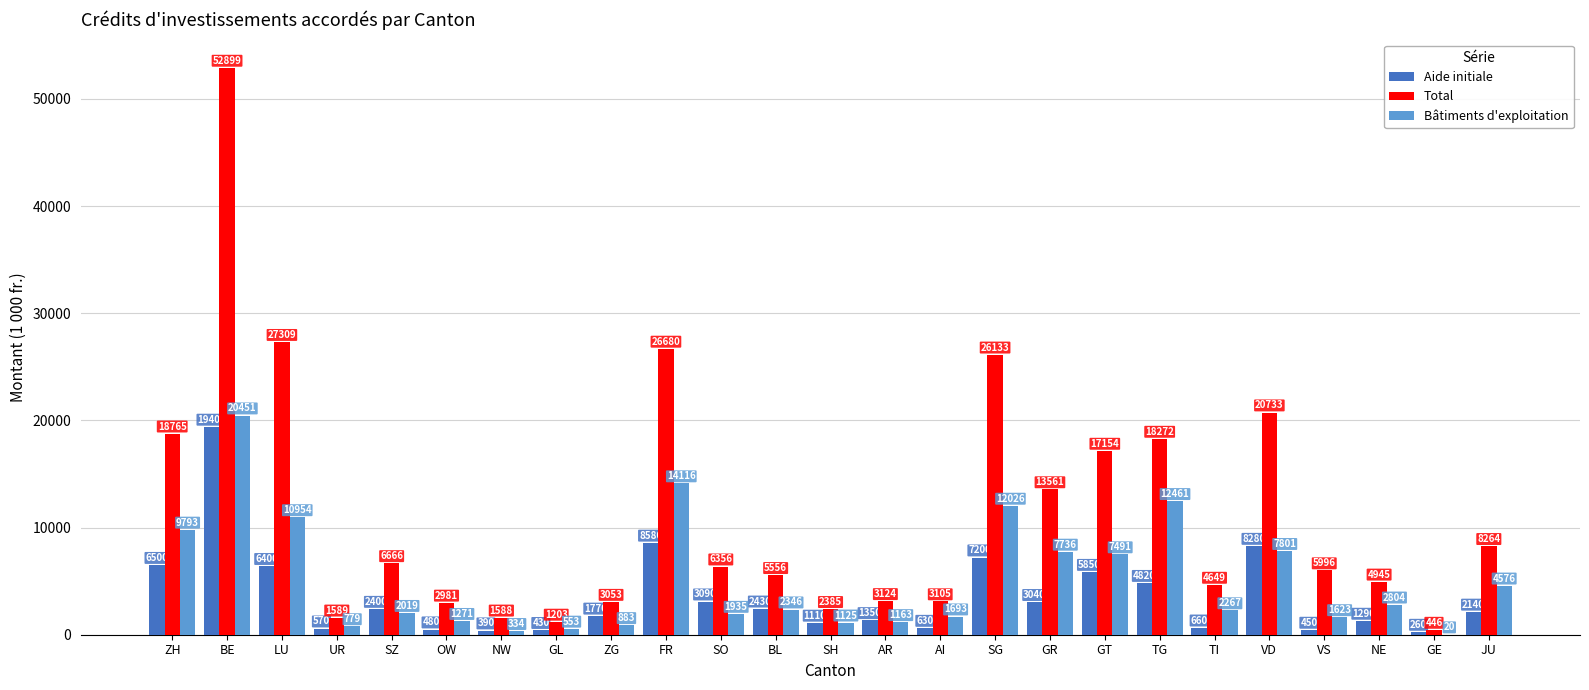

What is the total value across all series at VS?

8069.0